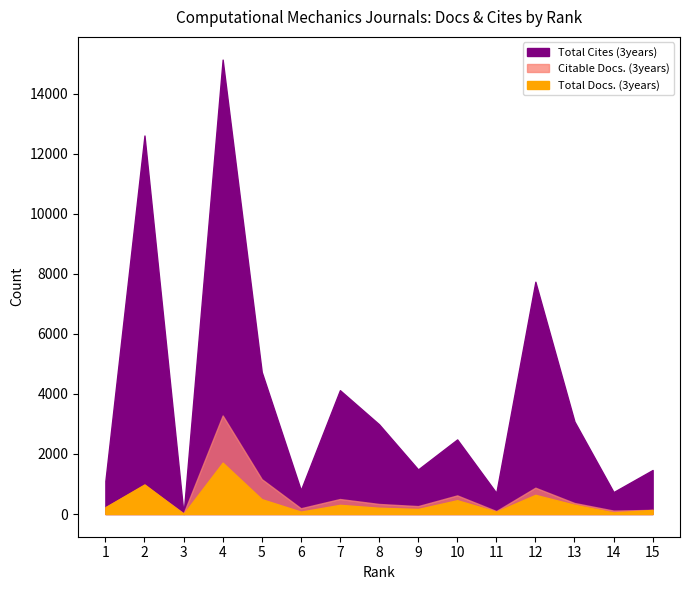

What are all the series names shown in the legend?

Total Docs. (3years), Citable Docs. (3years), Total Cites (3years)